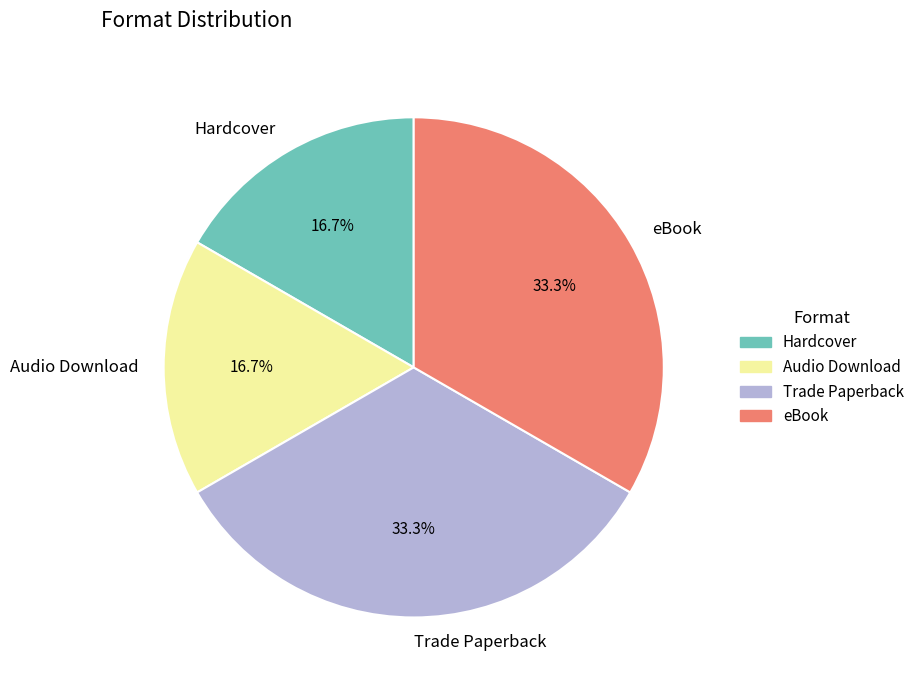

Which has a higher value, Hardcover or Trade Paperback?

Trade Paperback